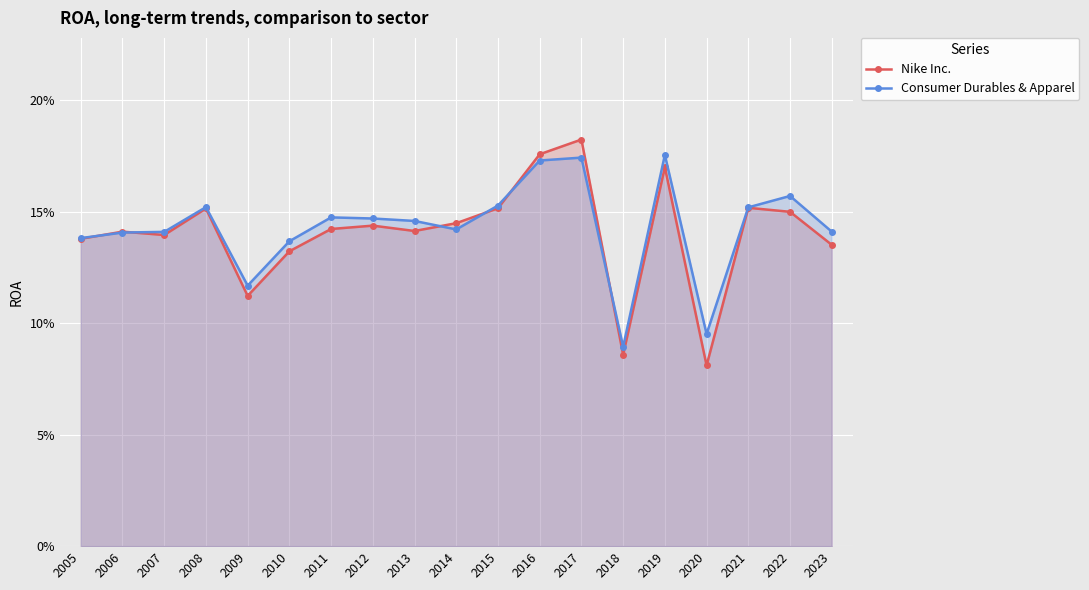

List the labels in order of Nike Inc. value, smallest first.

2020, 2018, 2009, 2010, 2023, 2005, 2007, 2006, 2013, 2011, 2012, 2014, 2022, 2008, 2015, 2021, 2019, 2016, 2017